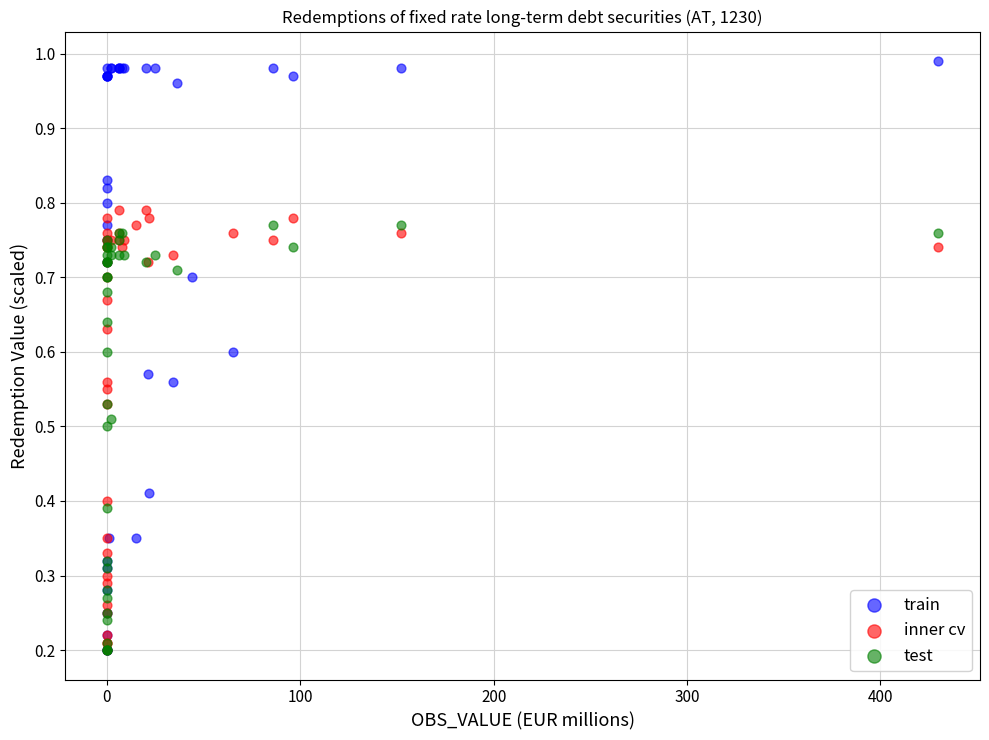

Which series contains the highest Y value?

train